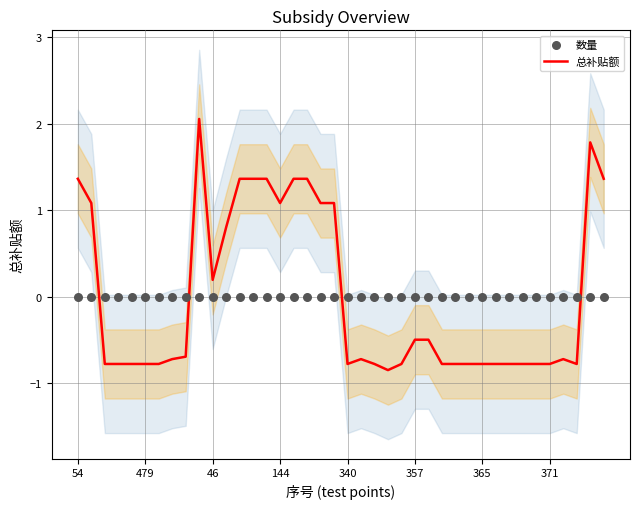

What is the highest value of the 总补贴额 series?

2.1